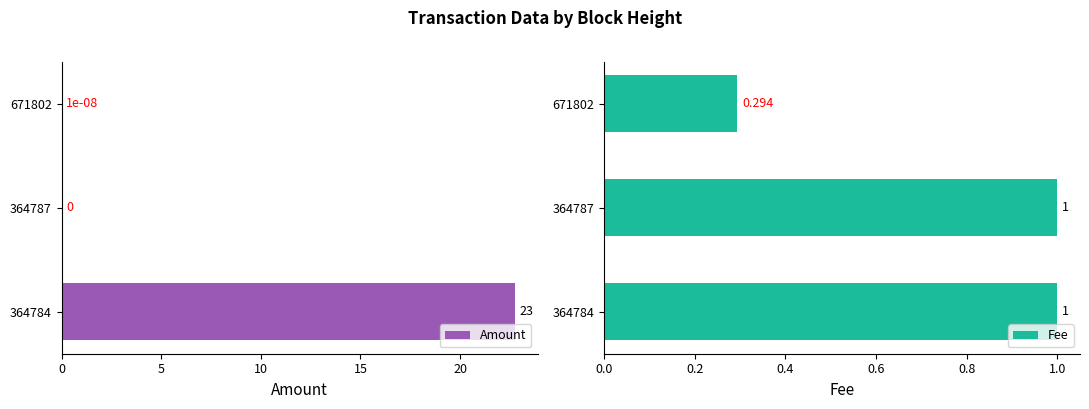

Where is Amount nearest to the value 11?

671802